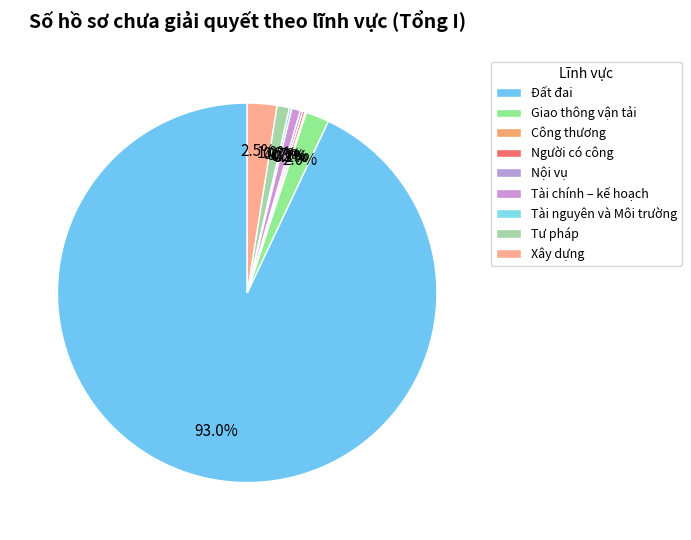

Which category accounts for the majority?

Đất đai